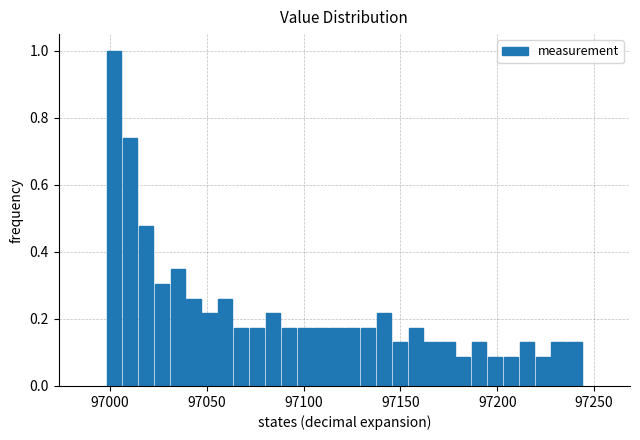

Around what value on the x-axis is the tallest bar? Give the approximate position of its centre, as read against the axis.

97000